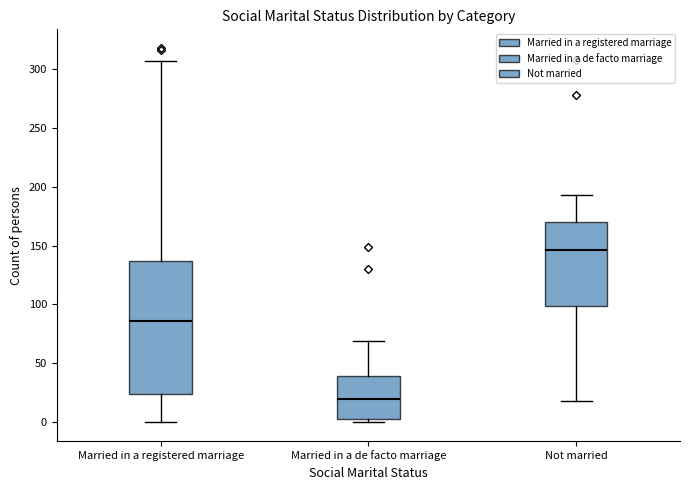

Which box has the highest median line?

Not married